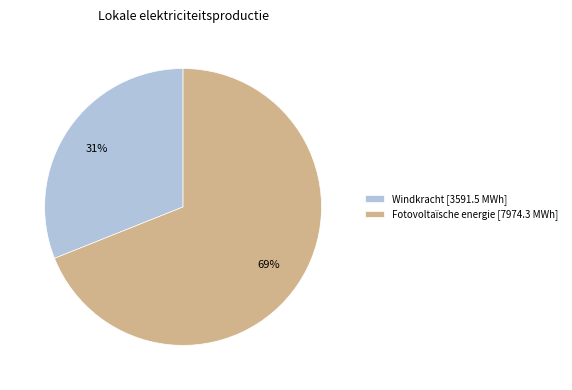

Does Windkracht represent more than half of the total?

No